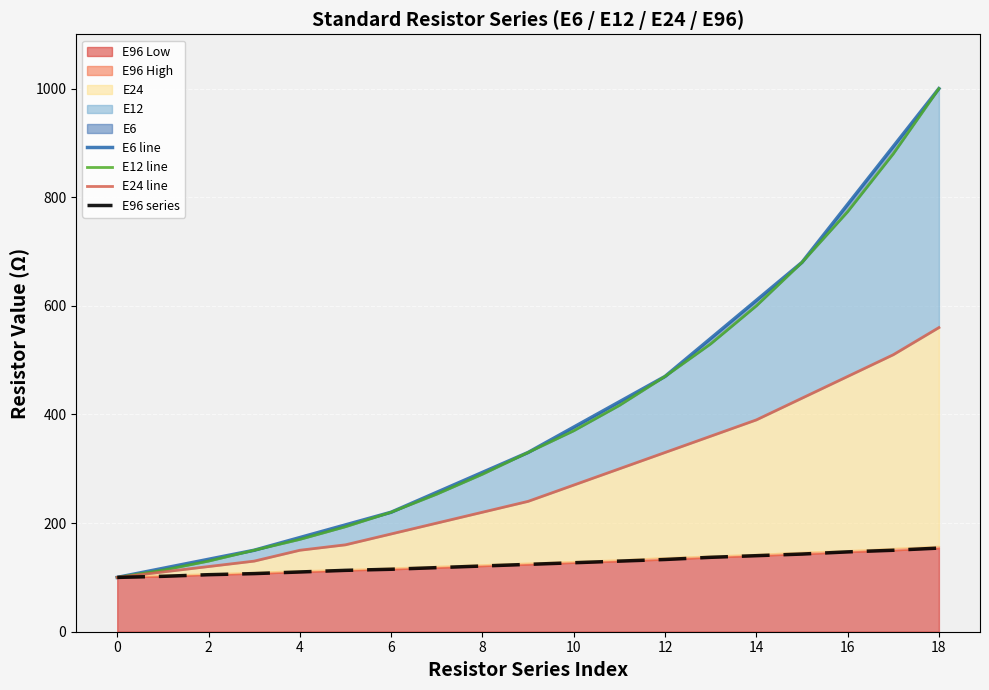

The value of E96 Low at 0 is 100. True or false?

True